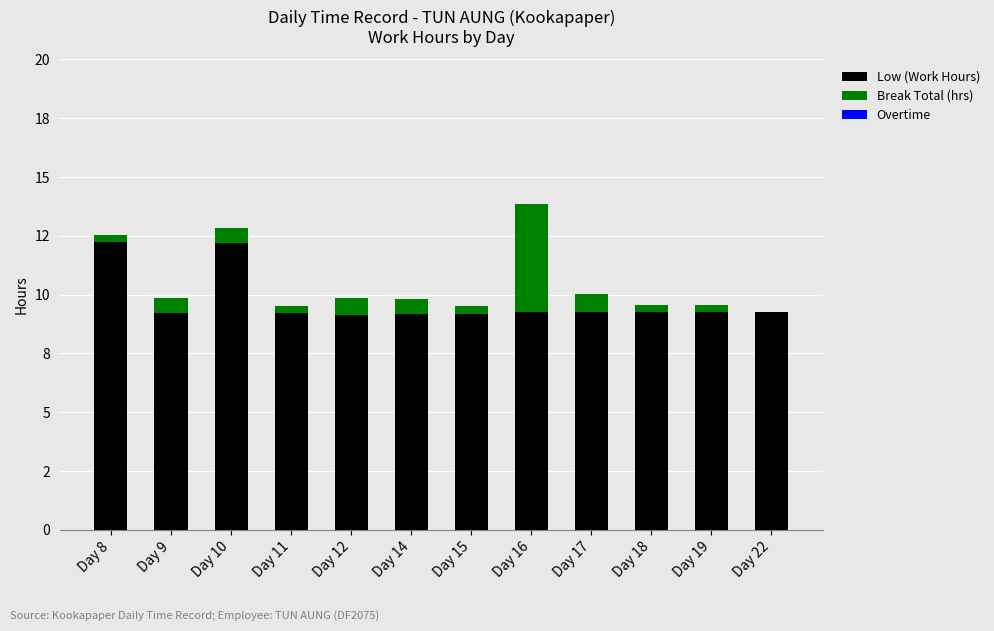

Which series has the largest total across all categories?

Low (Work Hours)